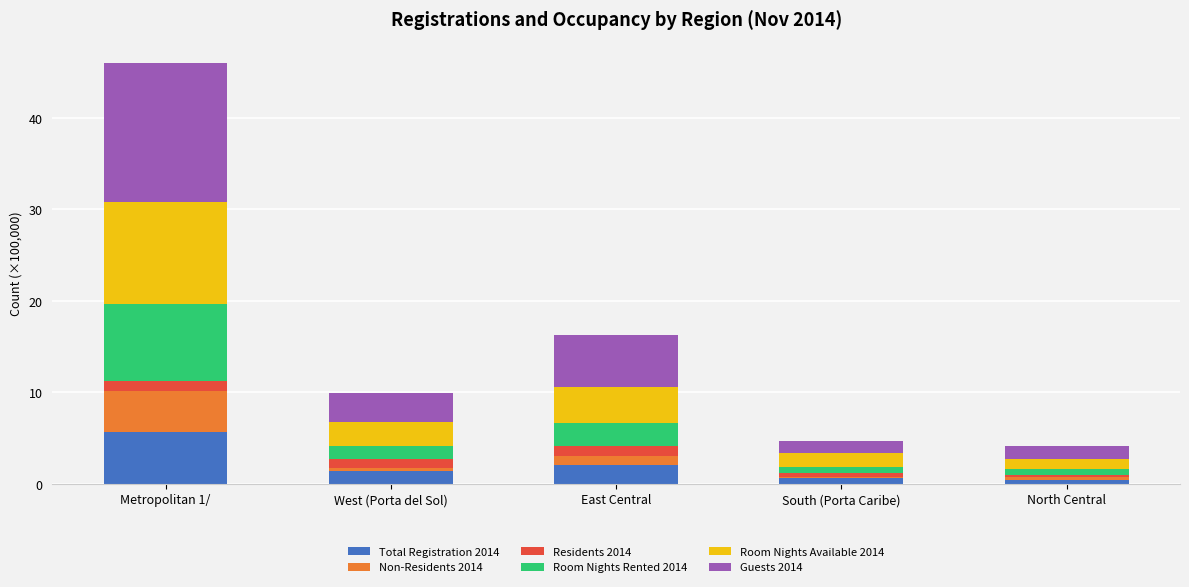

At which category is the sum across all series the highest?

Metropolitan 1/